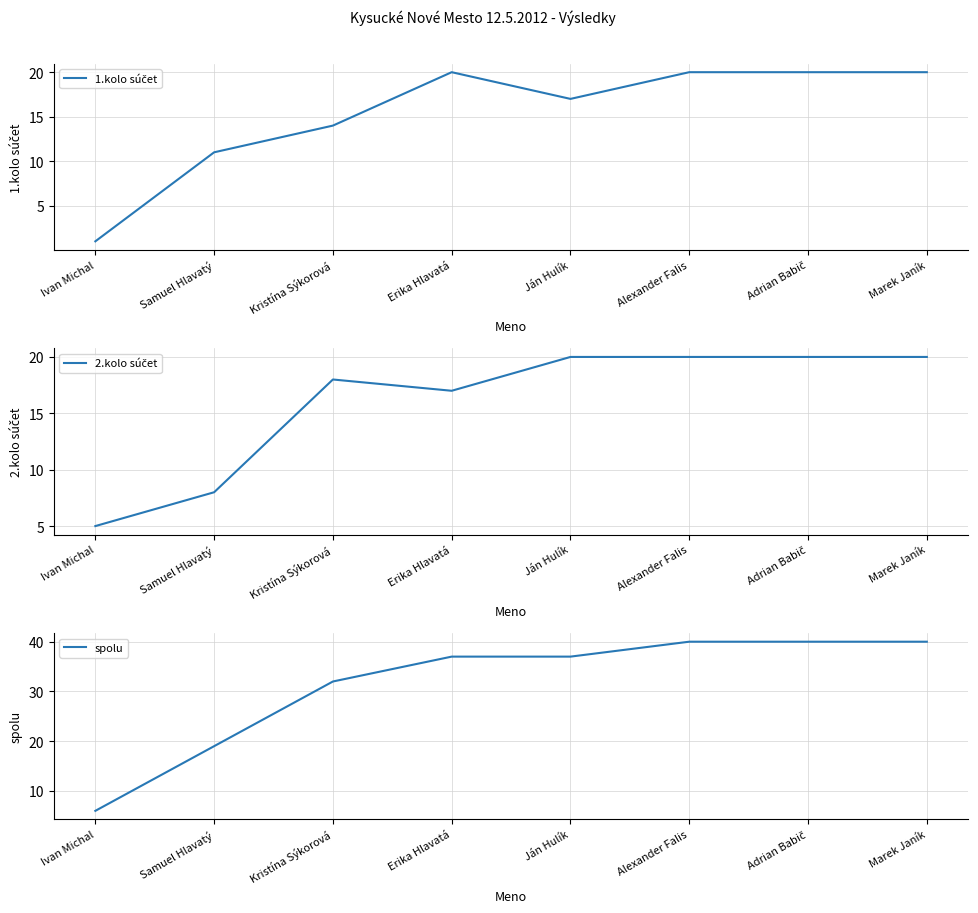

Reading left to right, what are all the values shown in this chart?

1.kolo súčet: Ivan Michal=1	Samuel Hlavatý=11	Kristína Sýkorová=14	Erika Hlavatá=20	Ján Hulík=17	Alexander Falis=20	Adrian Babič=20	Marek Janík=20
2.kolo súčet: Ivan Michal=5	Samuel Hlavatý=8	Kristína Sýkorová=18	Erika Hlavatá=17	Ján Hulík=20	Alexander Falis=20	Adrian Babič=20	Marek Janík=20
spolu: Ivan Michal=6	Samuel Hlavatý=19	Kristína Sýkorová=32	Erika Hlavatá=37	Ján Hulík=37	Alexander Falis=40	Adrian Babič=40	Marek Janík=40